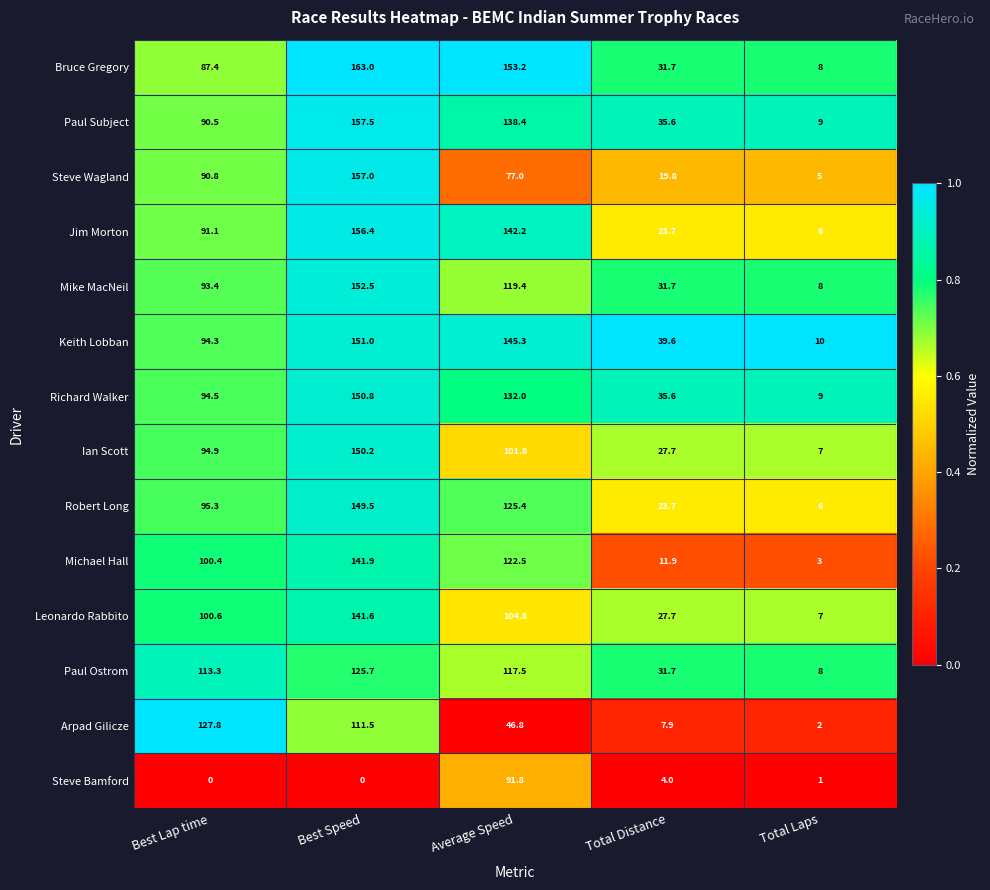

Count the number of categories in the chart.

5